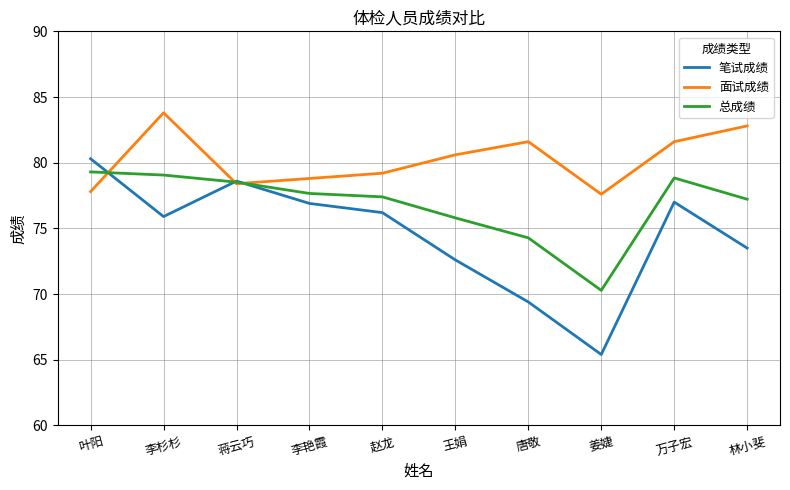

At which category does the chart reach its peak across all series?

李杉杉